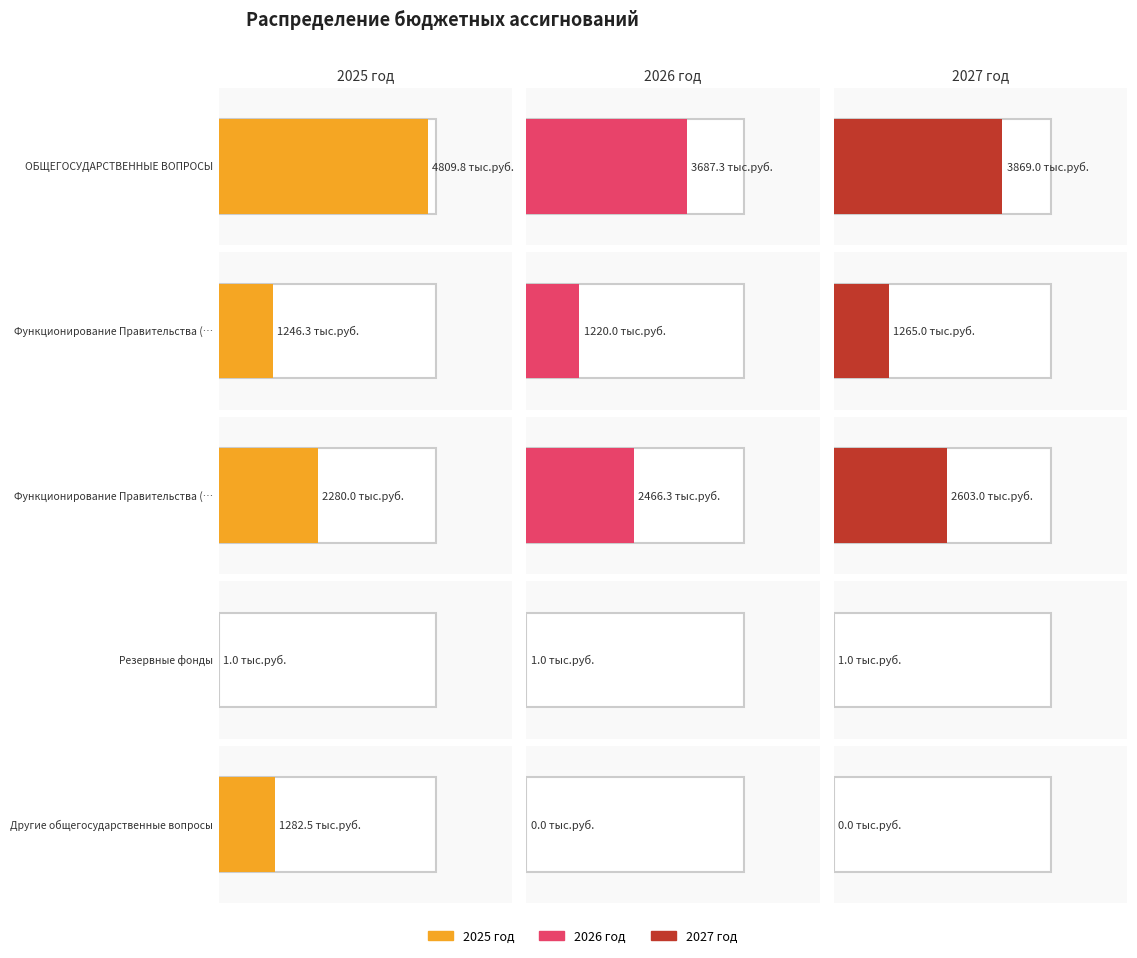

What is the total value across all series at 1?

3731.3